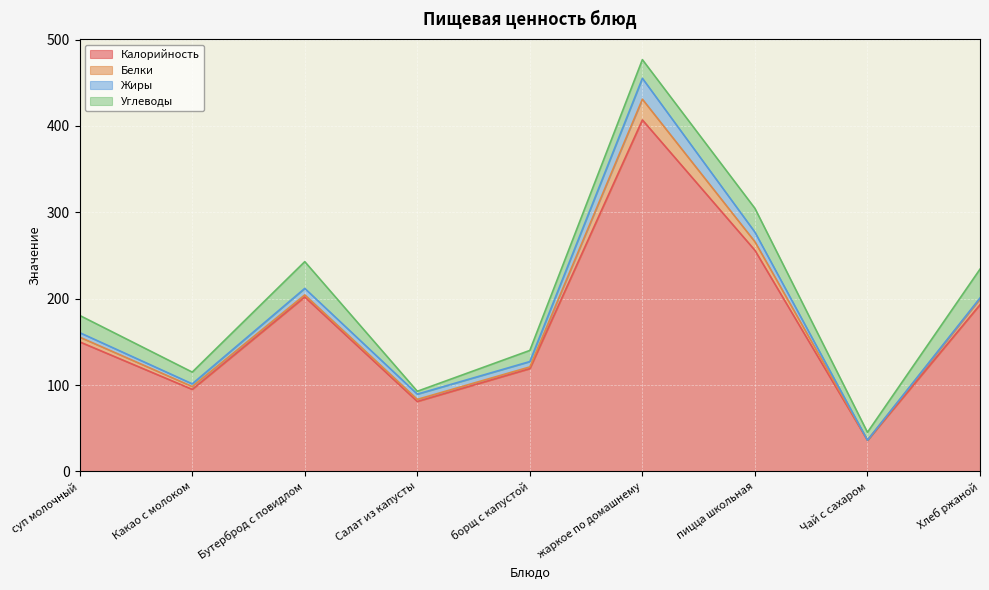

Between жаркое по домашнему and Хлеб ржаной, which series saw the biggest shift?

Калорийность